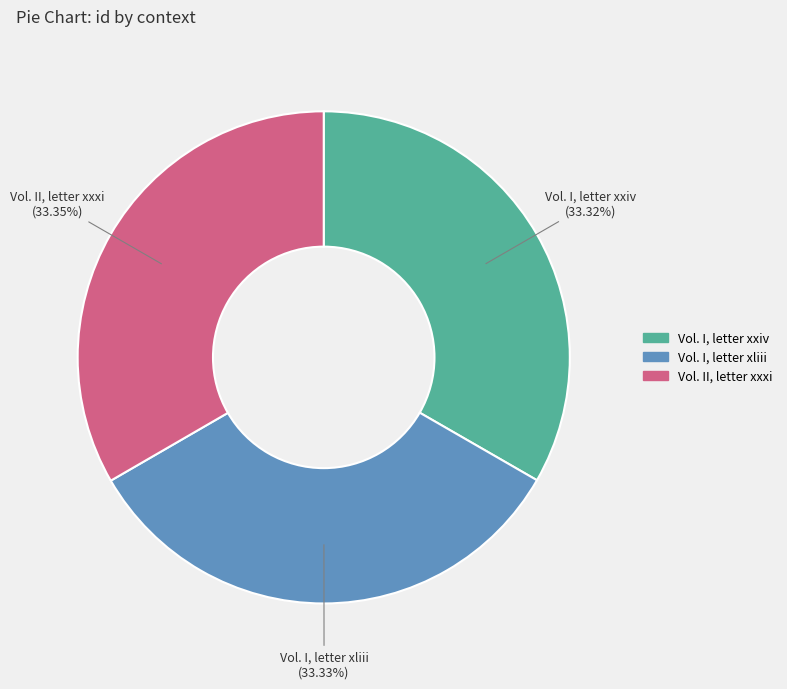

Combined, what portion of the pie is Vol. II, letter xxxi and Vol. I, letter xxiv?

66.7%